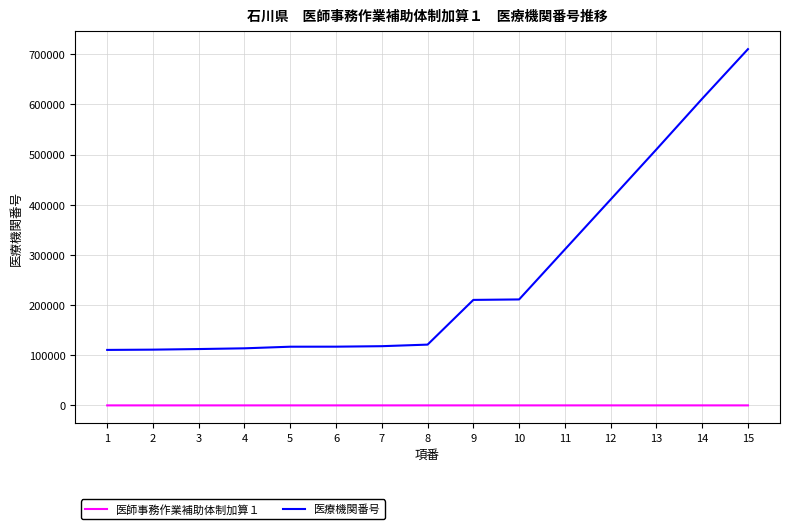

Rank the series by their average value, from lowest to highest.

医師事務作業補助体制加算１, 医療機関番号